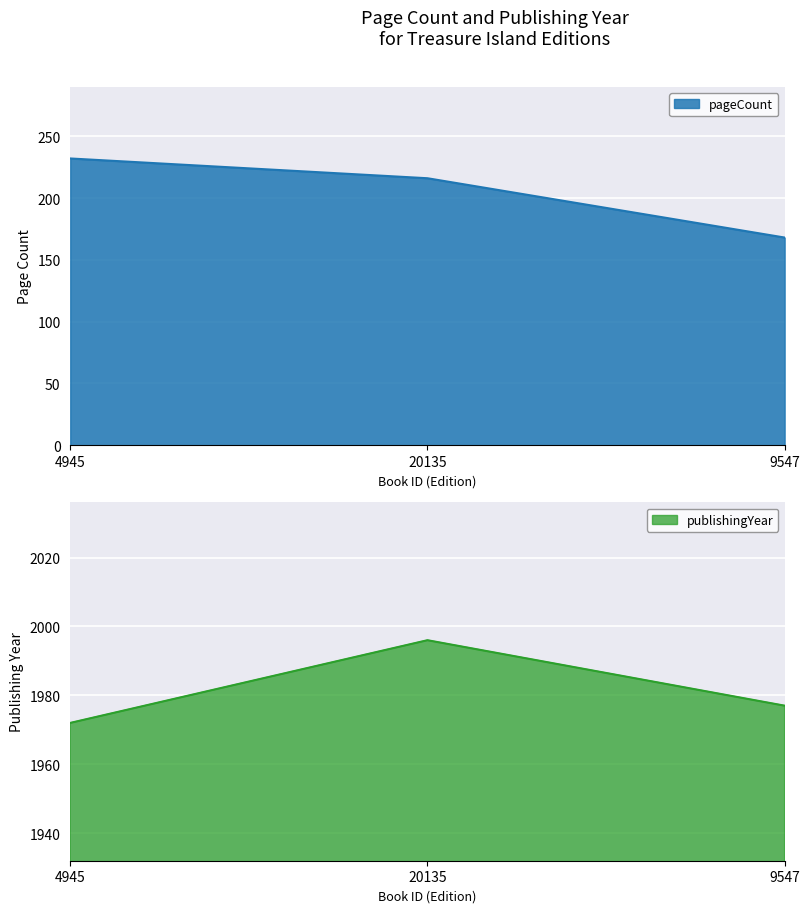

What is the sum of the pageCount values at 4945 and 20135?

448